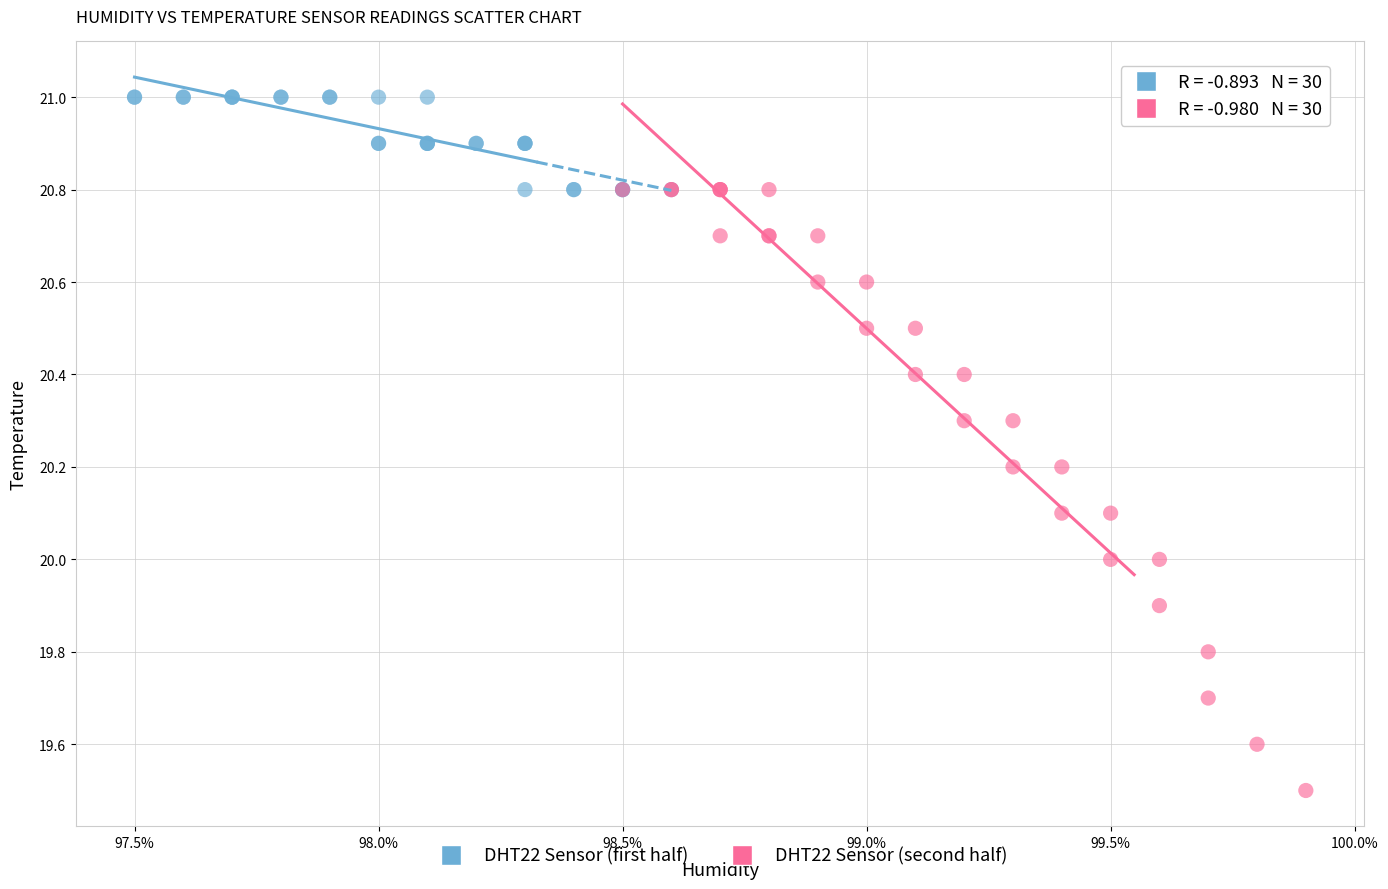

Which series contains the lowest Y value?

DHT22 Sensor (second half)